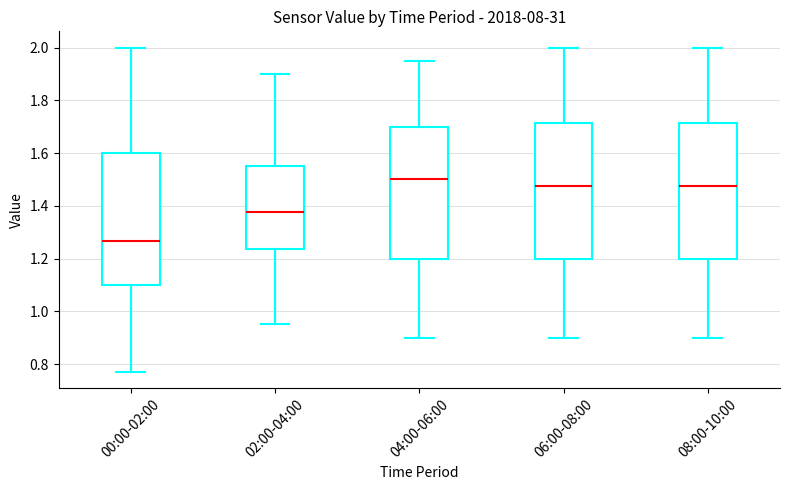

Reading left to right, read every box against the y-axis: the position of its median line, the range the box covers, and the ends of its whiskers. The values are not printed on the chart, so give them approximately, as read against the axis.

00:00-02:00: median 1.26, box 1.10 to 1.60, whiskers 0.78 to 2.00
02:00-04:00: median 1.38, box 1.24 to 1.56, whiskers 0.96 to 1.90
04:00-06:00: median 1.50, box 1.20 to 1.70, whiskers 0.90 to 1.96
06:00-08:00: median 1.48, box 1.20 to 1.72, whiskers 0.90 to 2.00
08:00-10:00: median 1.48, box 1.20 to 1.72, whiskers 0.90 to 2.00